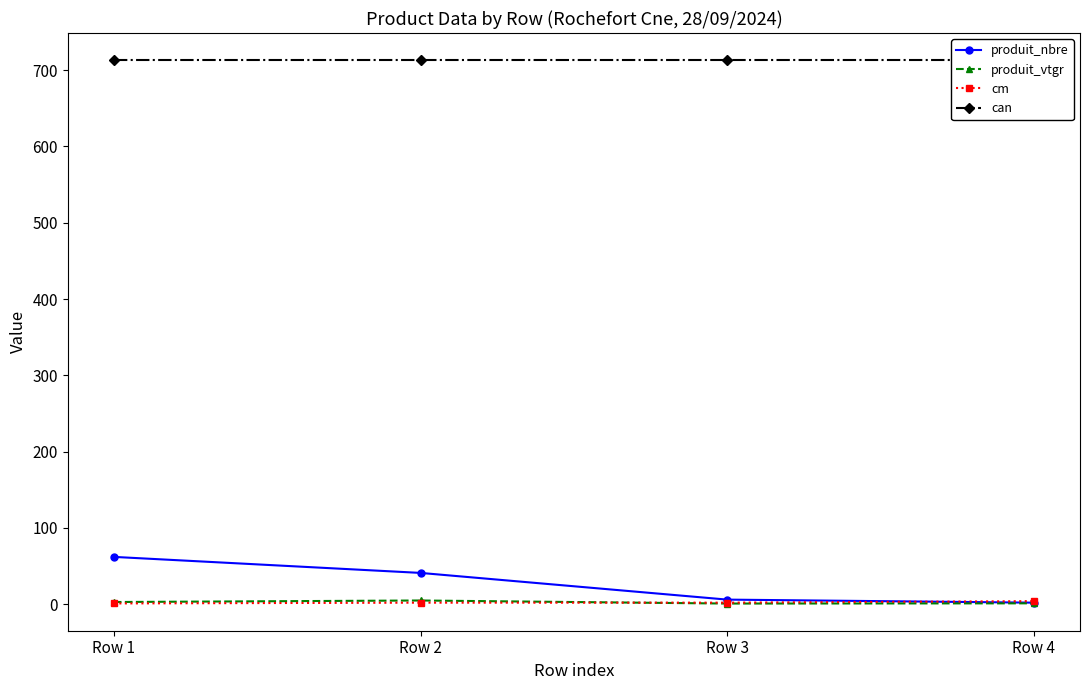

What is the approximate value of cm at Row 2?

2.0